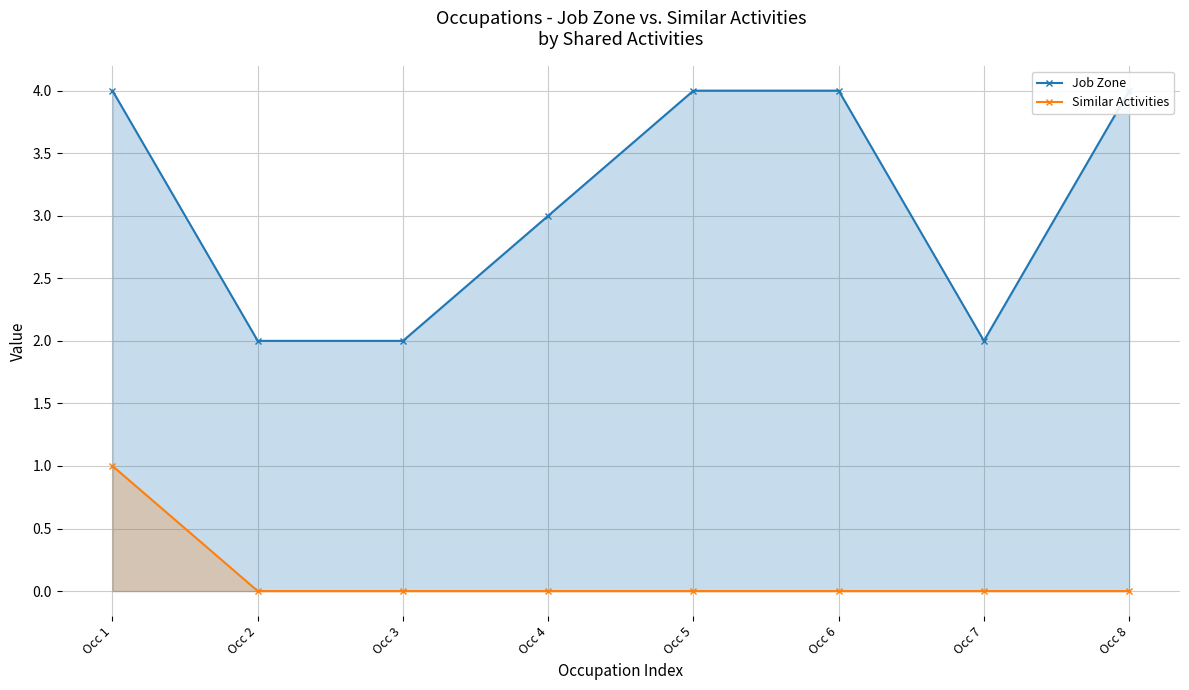

What are all the series names shown in the legend?

Job Zone, Similar Activities